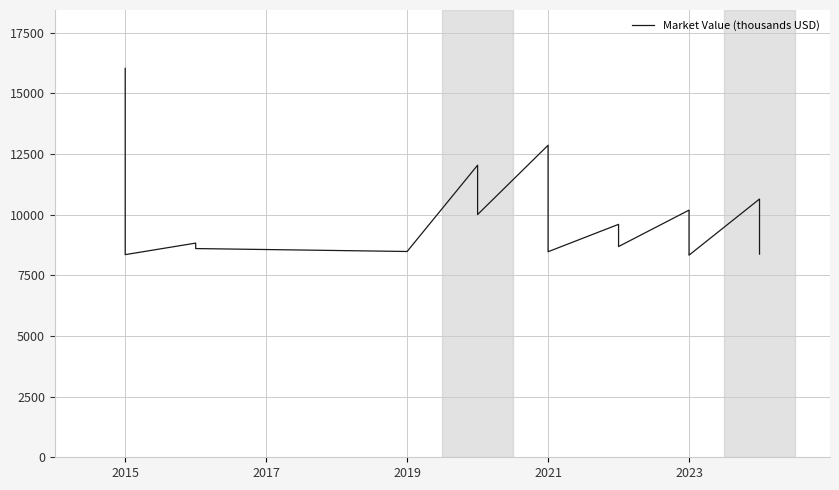

What is the minimum value shown in the chart?

8330